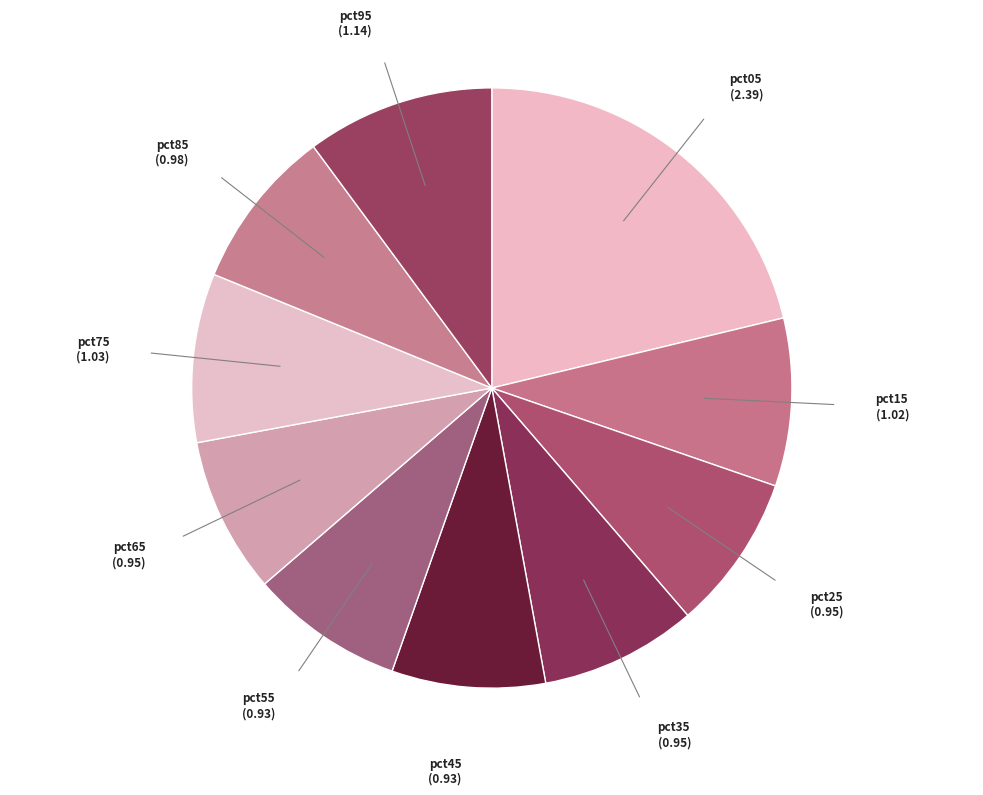

Is the sum of pct95 (1.14) and pct25 (0.95) greater than half?

No